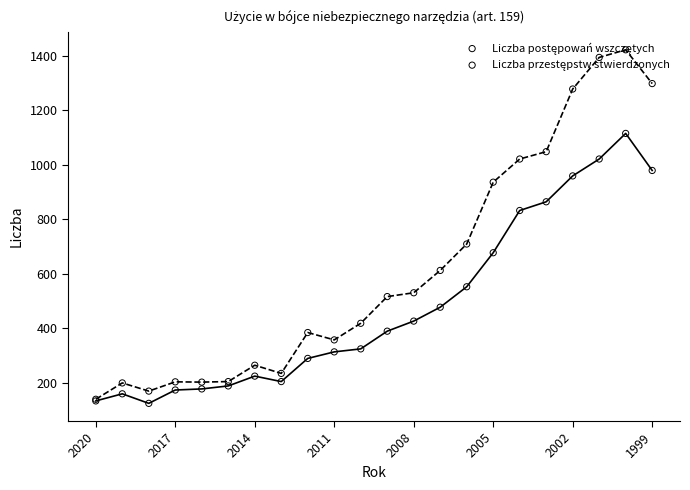

Which series contains the lowest Y value?

Liczba postępowań wszczętych